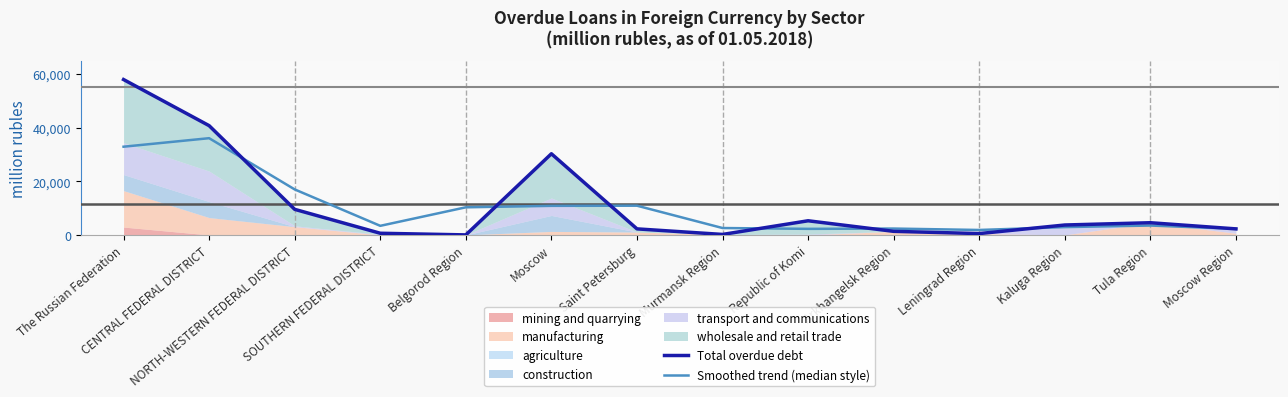

What is the label of the 6th point from the left?

Moscow